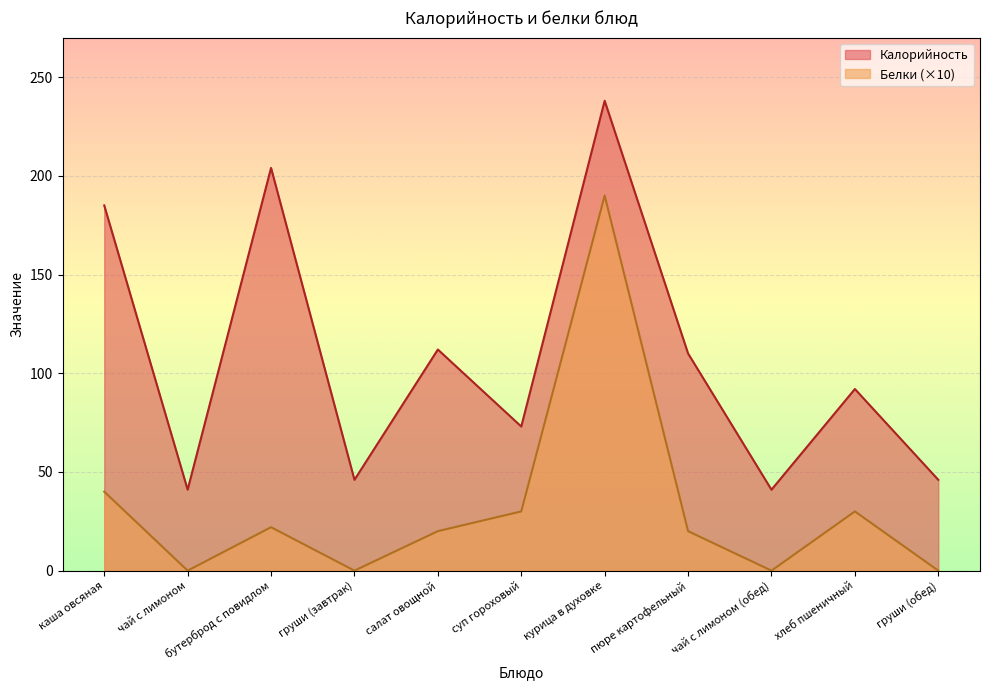

How many lines are shown in the chart?

2